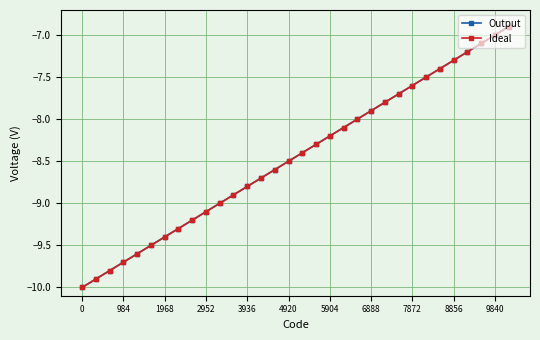

Does the chart have visible grid lines?

Yes